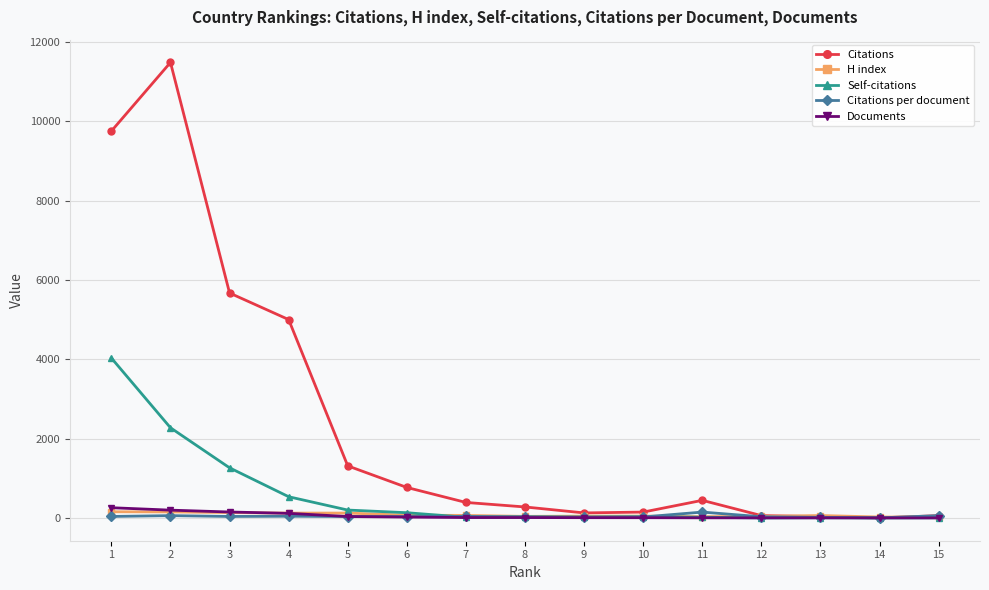

True or false: Documents has a value of 10.0 at 7.

True